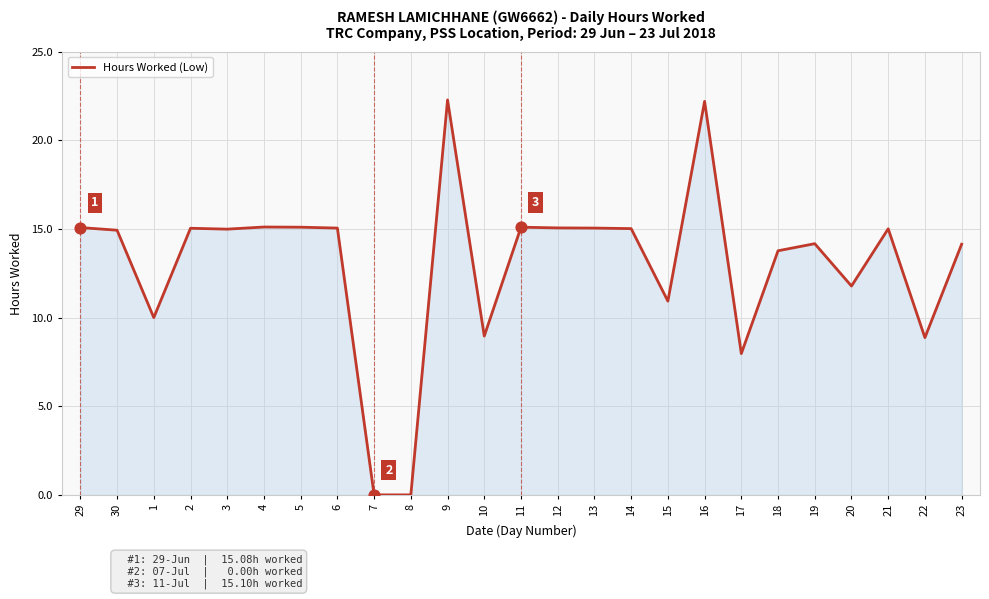

What is the change in value from 2 to 15?

-4.1